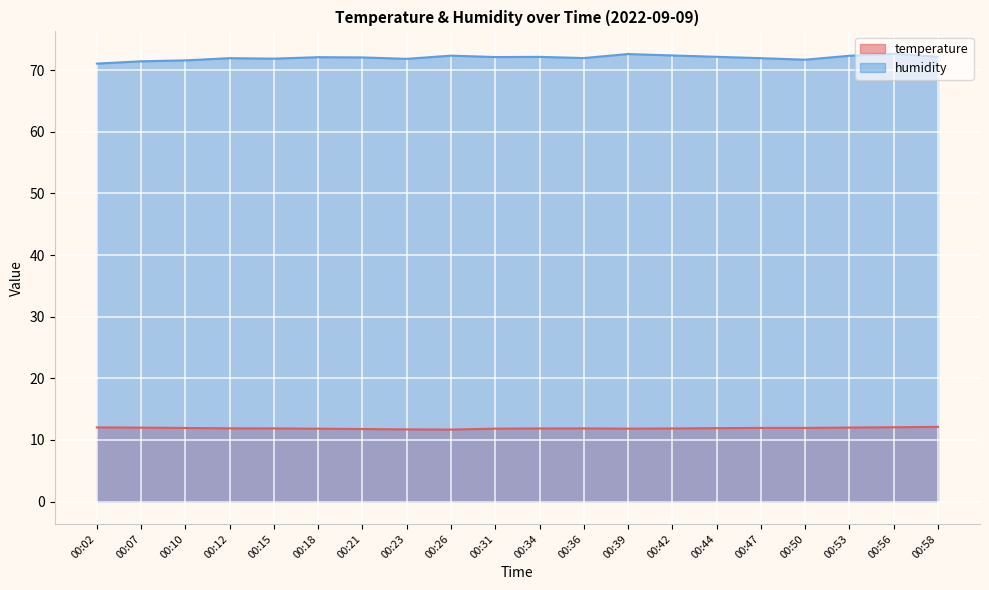

Reading left to right, transcribe all the data shown in this chart.

temperature: 12.0	12.0	11.9	11.9	11.9	11.8	11.8	11.7	11.7	11.8	11.9	11.9	11.8	11.9	11.9	11.9	11.9	12.0	12.1	12.1
humidity: 71.1	71.4	71.6	71.9	71.9	72.1	72.1	71.8	72.3	72.1	72.2	72.0	72.6	72.4	72.2	71.9	71.7	72.3	72.7	72.2